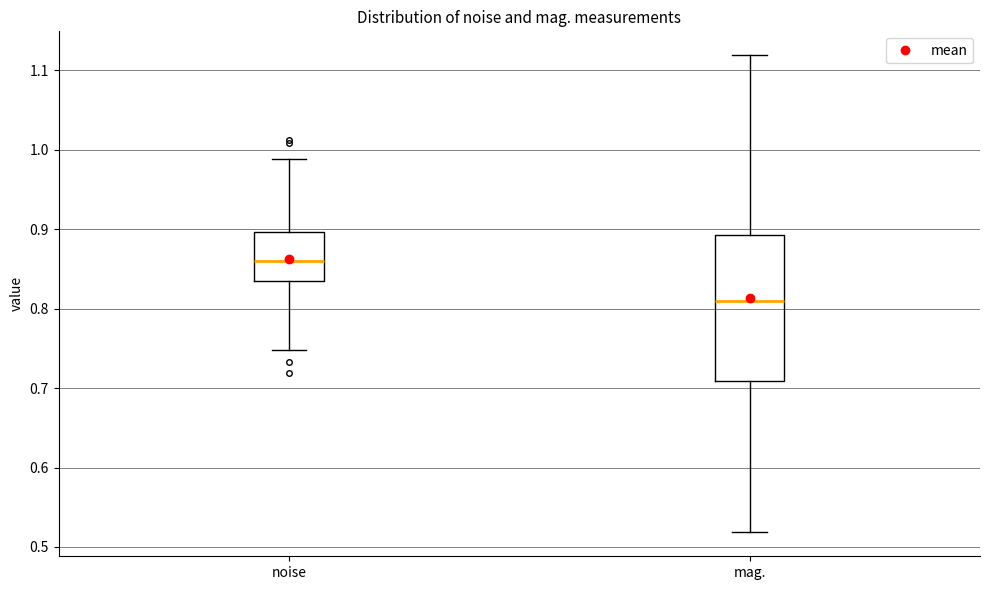

Reading left to right, transcribe this box plot: for each box, give where its median line is, the range the box spans, and where its two whiskers end, as read against the y-axis. The values are not printed on the chart, so give them approximately, as read against the axis.

noise: median 0.86, box 0.84 to 0.90, whiskers 0.75 to 0.99
mag.: median 0.81, box 0.71 to 0.89, whiskers 0.52 to 1.12